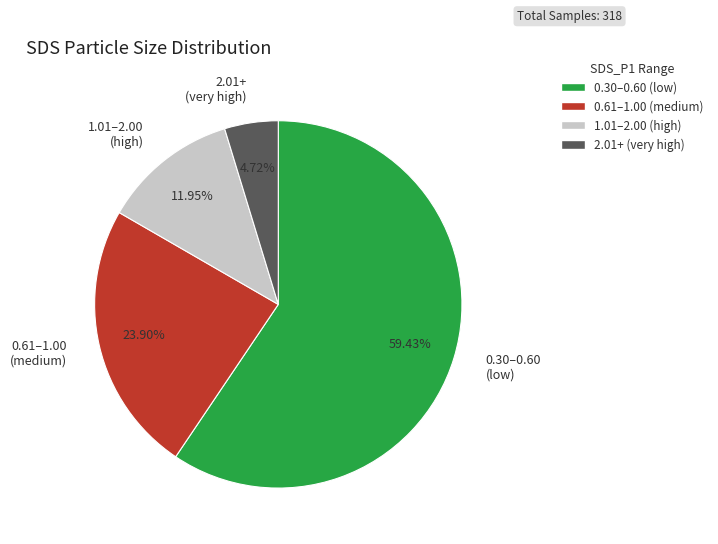

Which has a higher value, 0.61–1.00 (medium) or 1.01–2.00 (high)?

0.61–1.00 (medium)